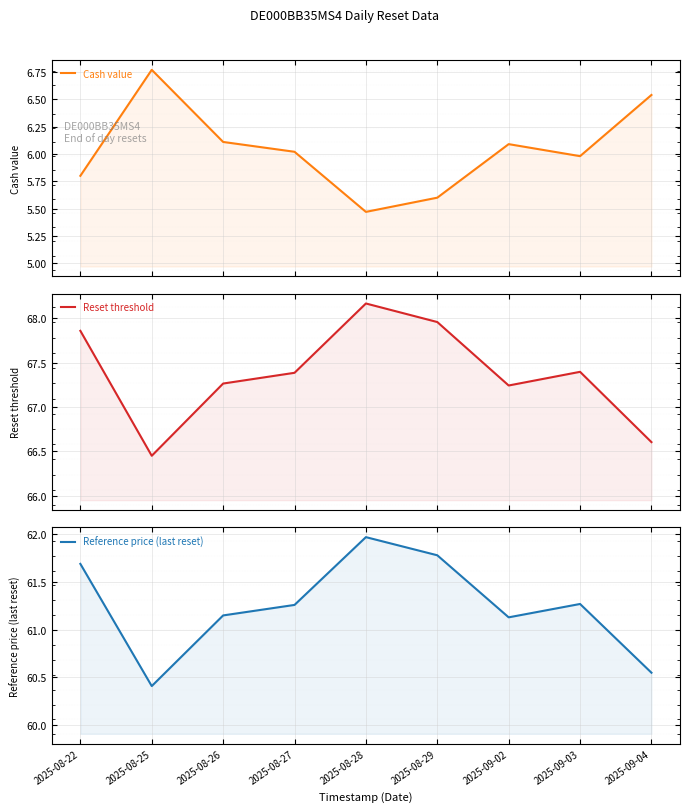

What are all the series names shown in the legend?

Cash value, Reset threshold, Reference price (last reset)